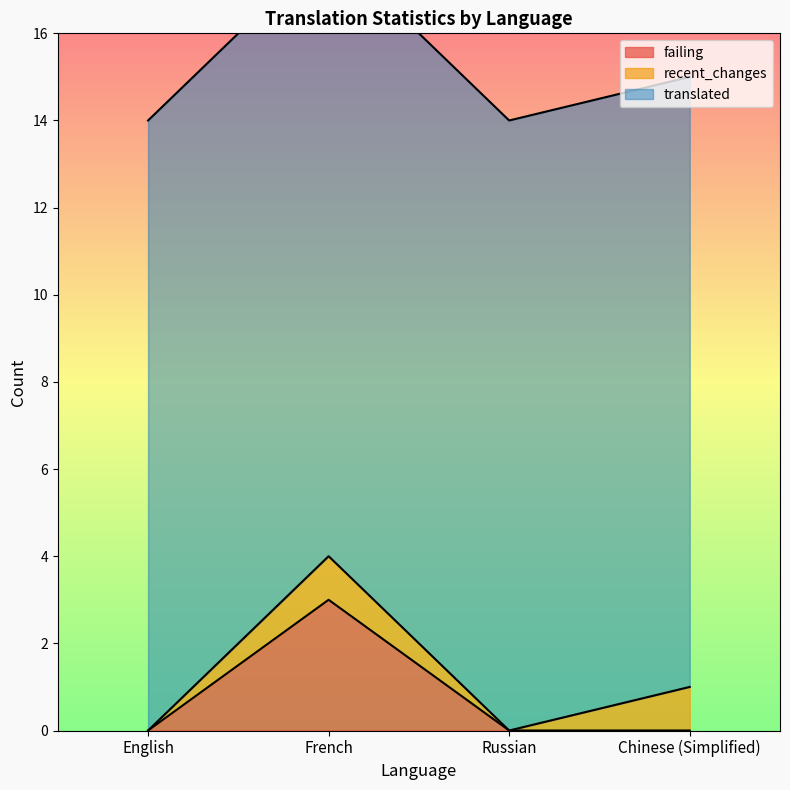

True or false: translated has more than 1 interior local peaks.

False